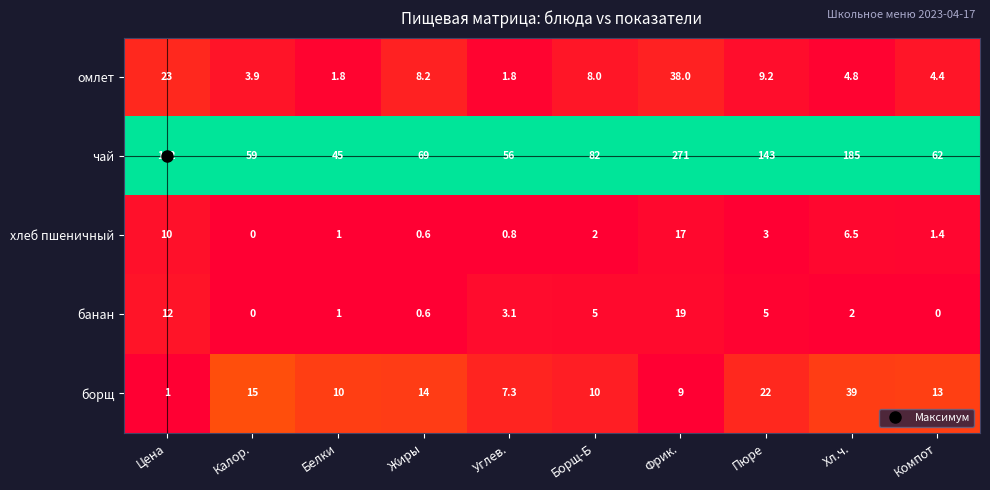

True or false: омлет has a value of 1.8 at Белки.

True